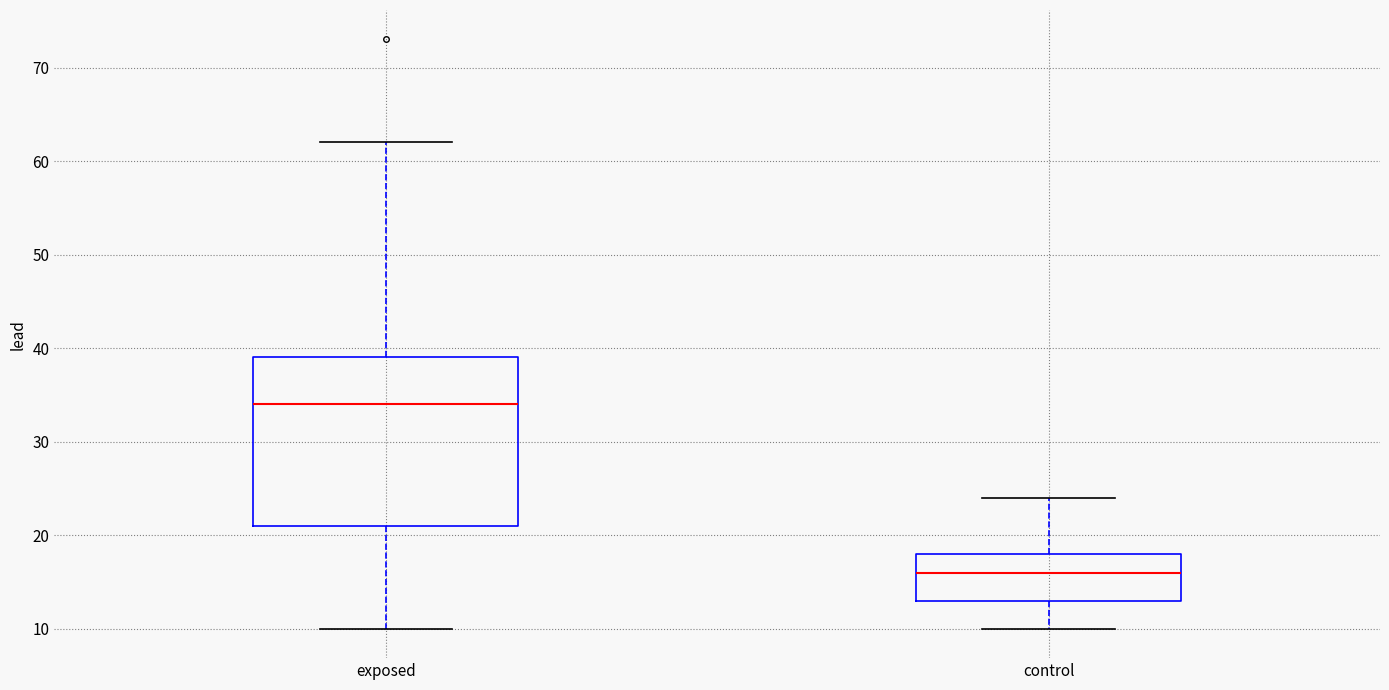

Comparing the boxes themselves (not the whiskers), which one is the tallest?

exposed